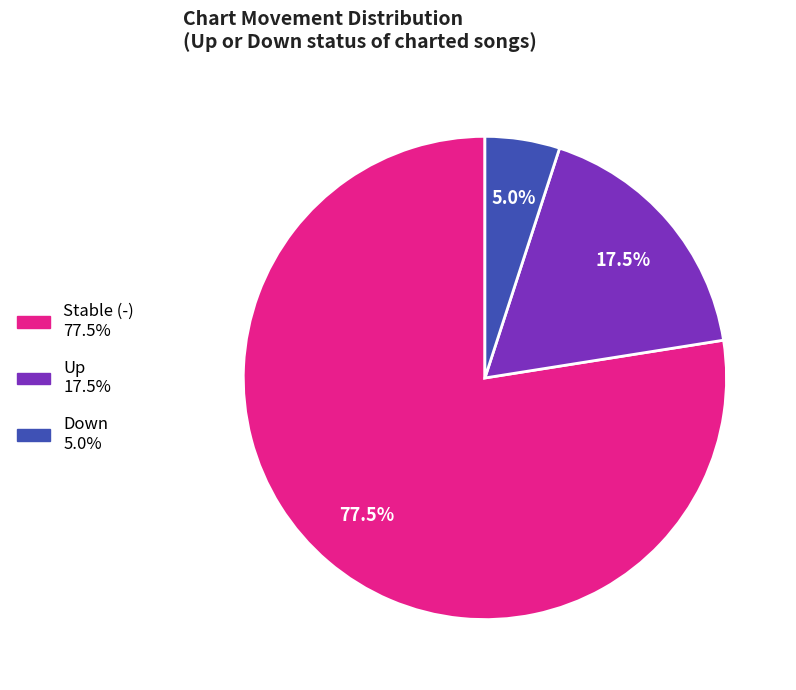

Is there a majority slice in this chart?

Yes